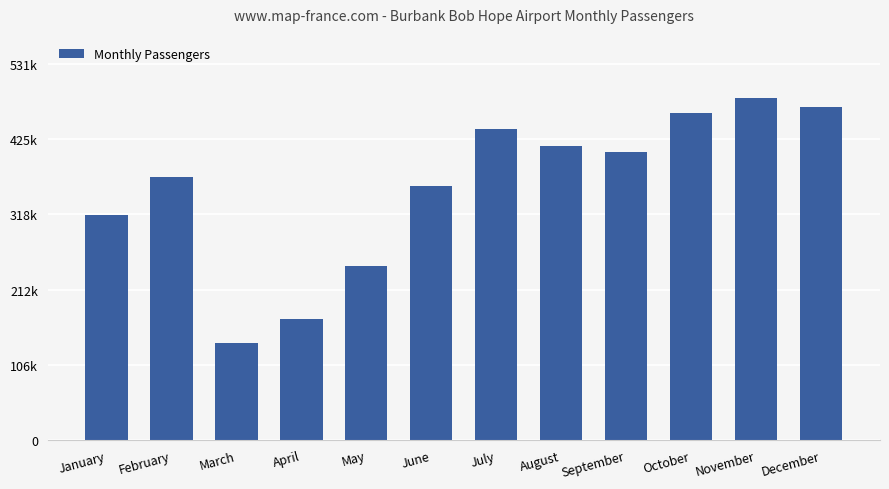

At which label is the value closest to 310231?

January